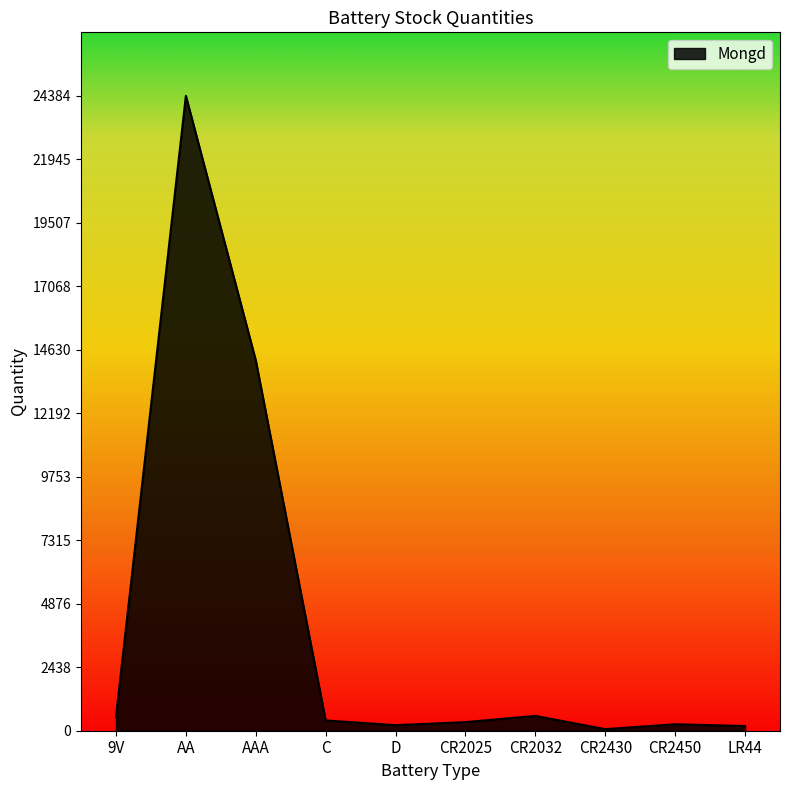

What is the maximum value shown in the chart?

24384